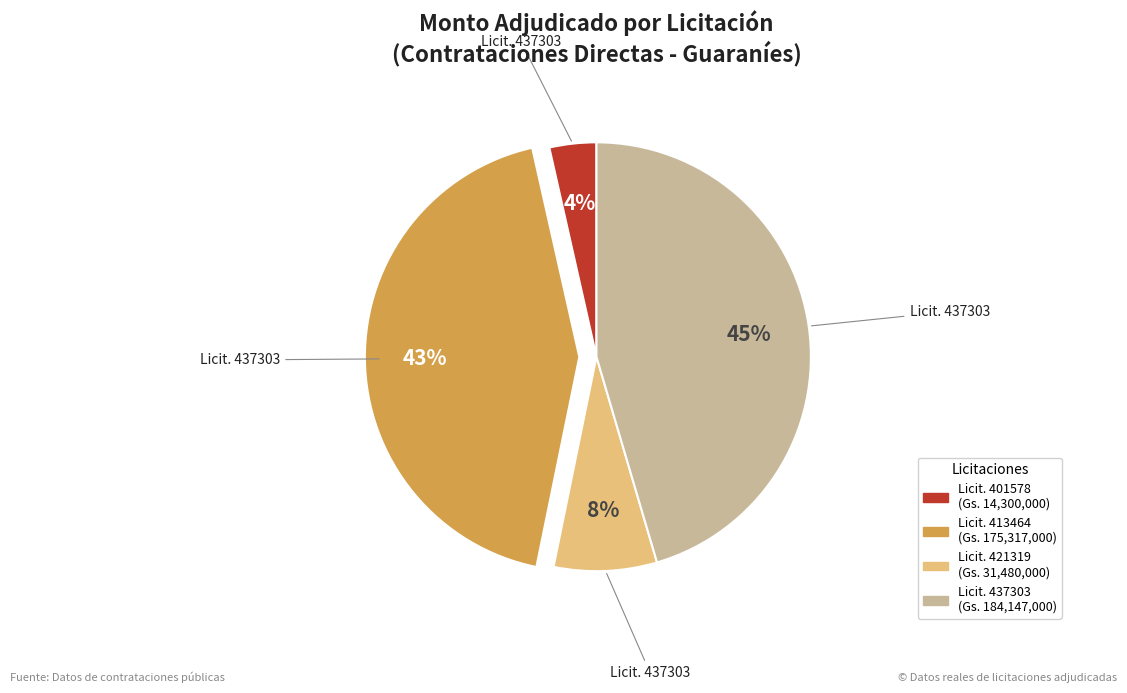

Does any single category account for the majority?

No